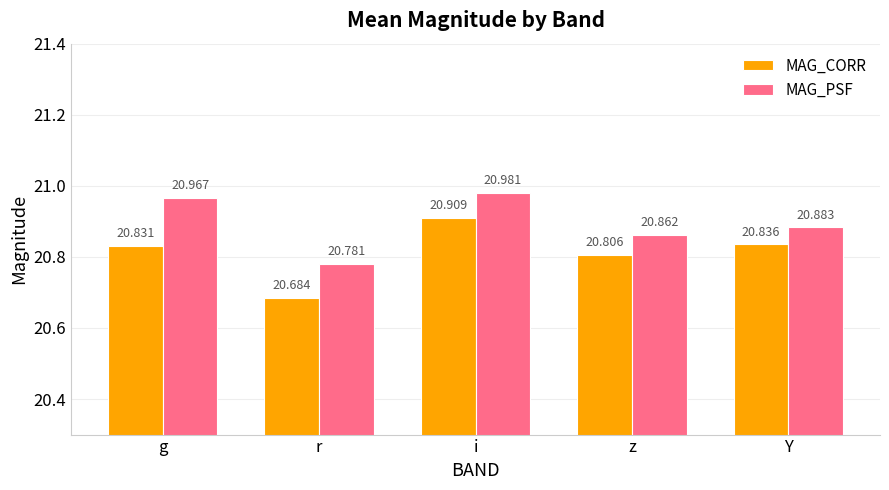

The MAG_PSF series shows 21.0 at g. True or false?

True